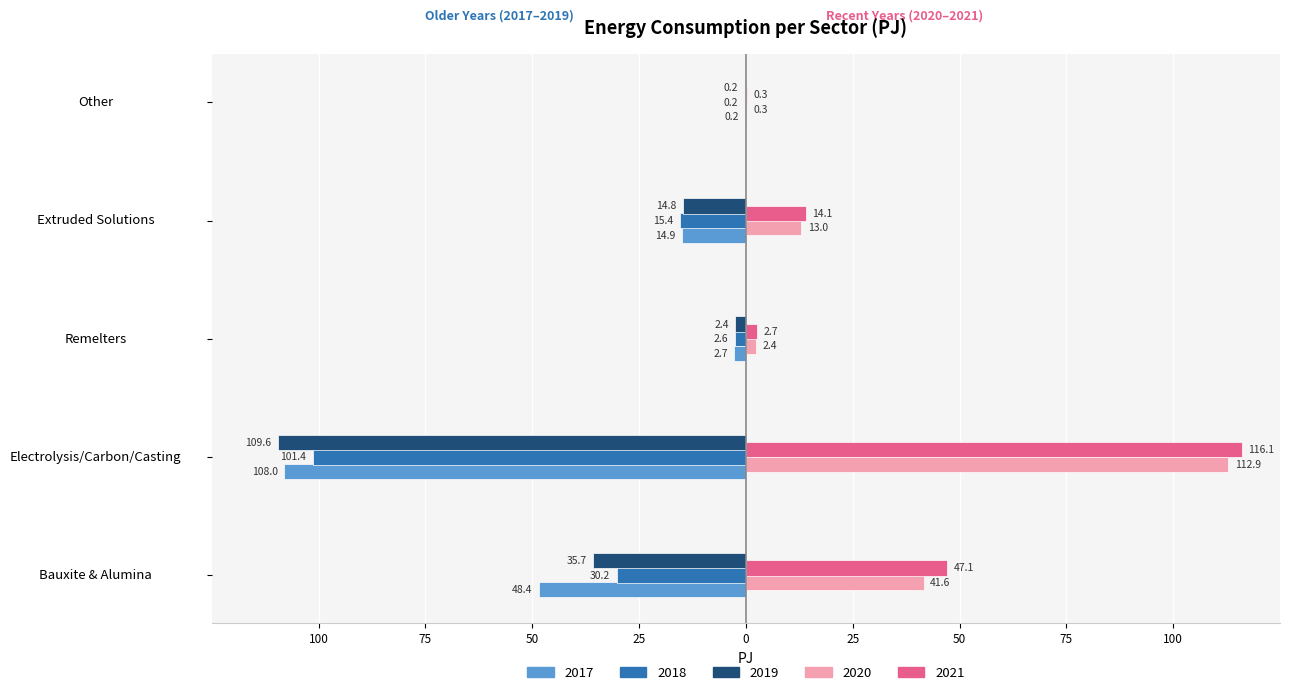

What are all the series names shown in the legend?

2017, 2018, 2019, 2020, 2021